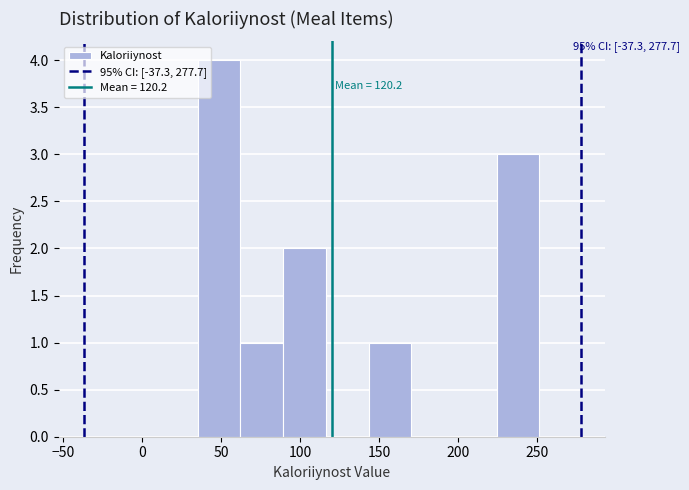

Over which range of the x-axis is the bar tallest?

35 to 60